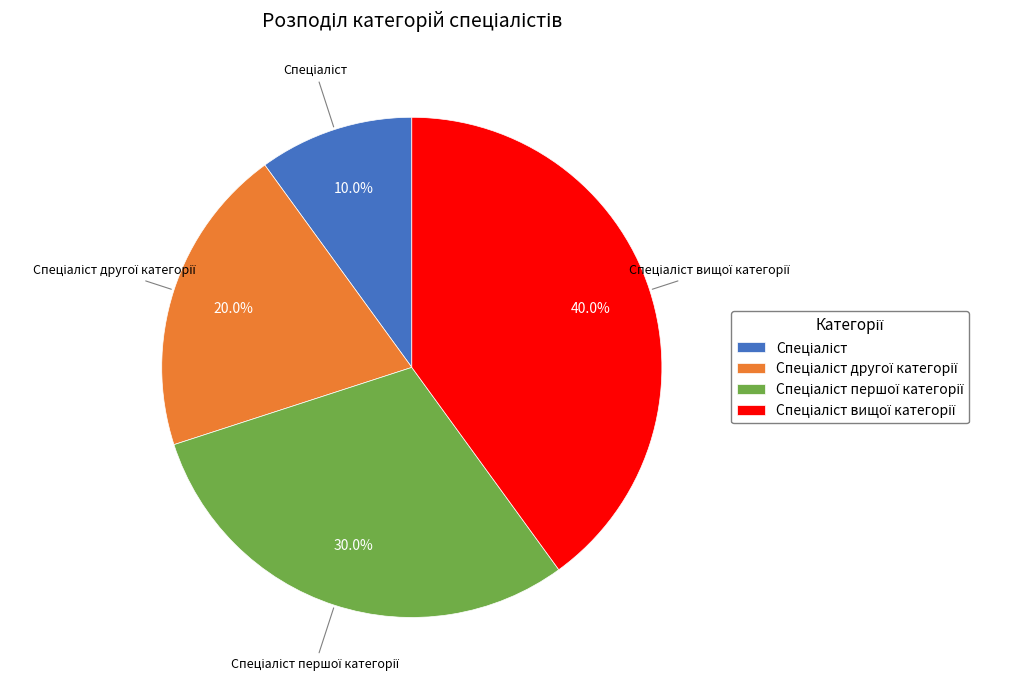

Is there any slice that represents more than half of the pie?

No